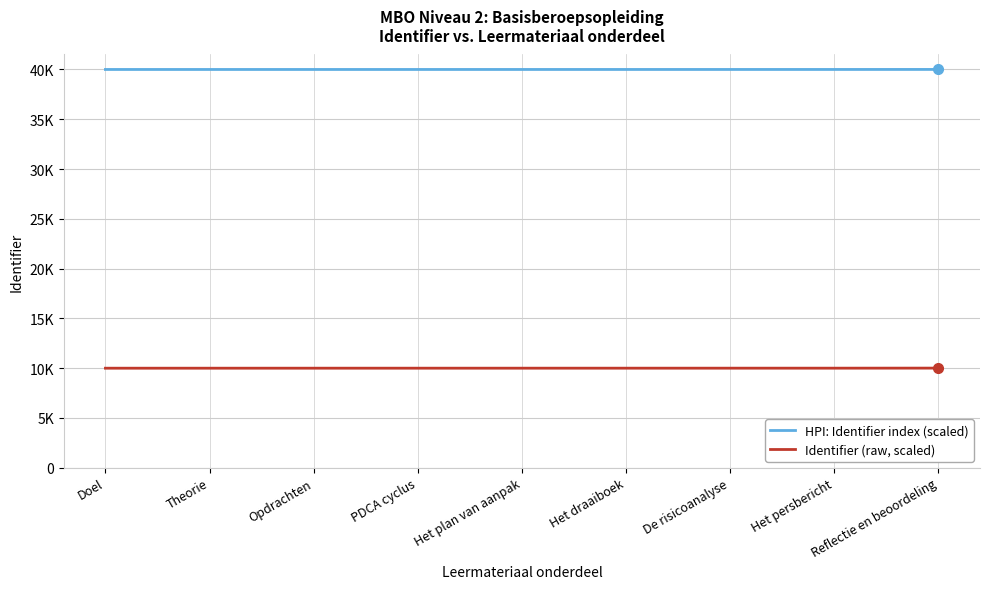

True or false: HPI: Identifier index (scaled) and Identifier (raw, scaled) intersect in this chart.

False